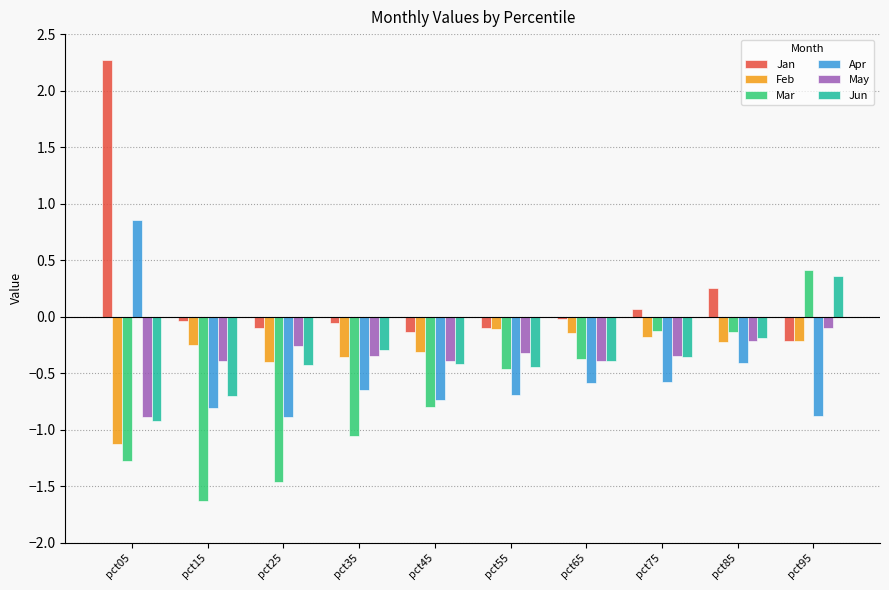

How many values in the Apr series exceed 0?

1